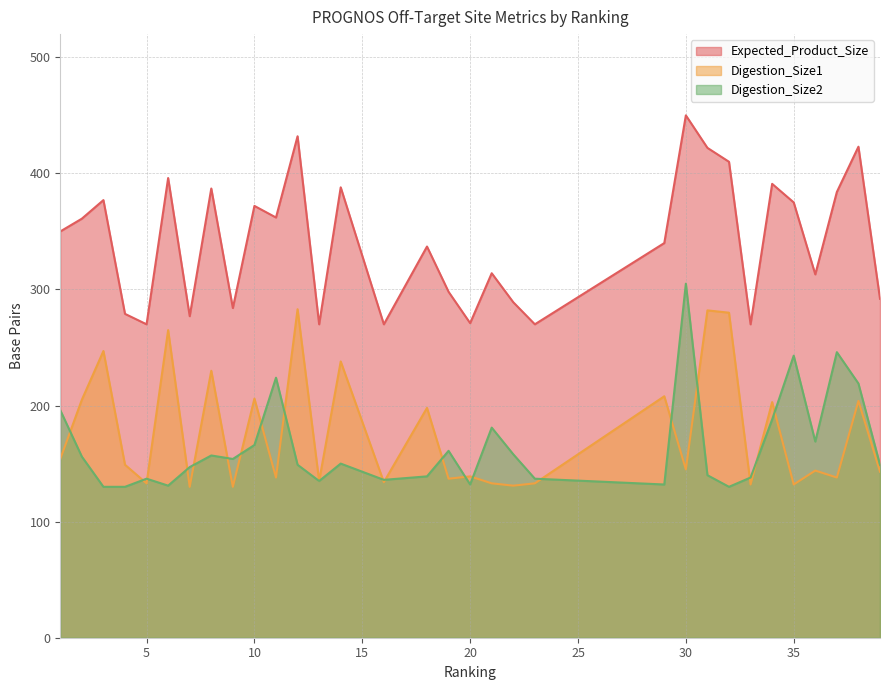

The Digestion_Size1 series shows 44 at 34. True or false?

False